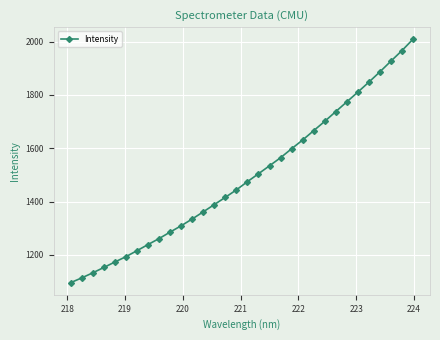

What is the smallest value displayed?

1095.8